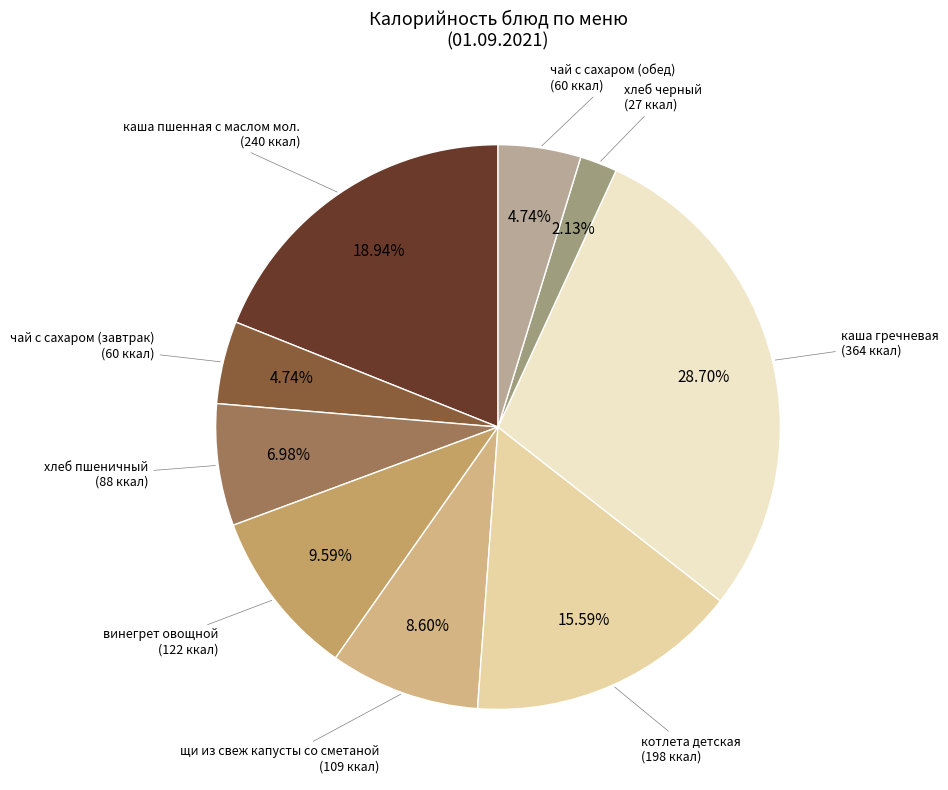

How many slices are in this pie chart?

9